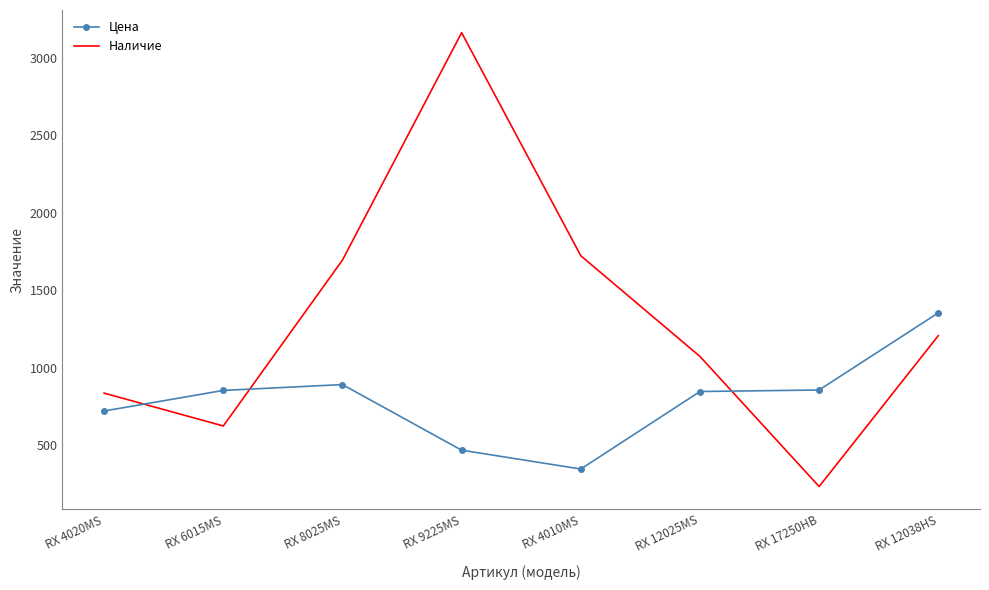

How many intersections are there between Цена and Наличие?

3